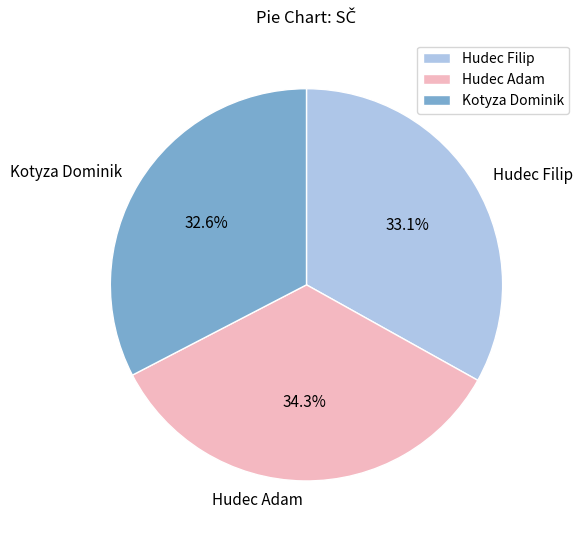

Which has a higher value, Kotyza Dominik or Hudec Adam?

Hudec Adam